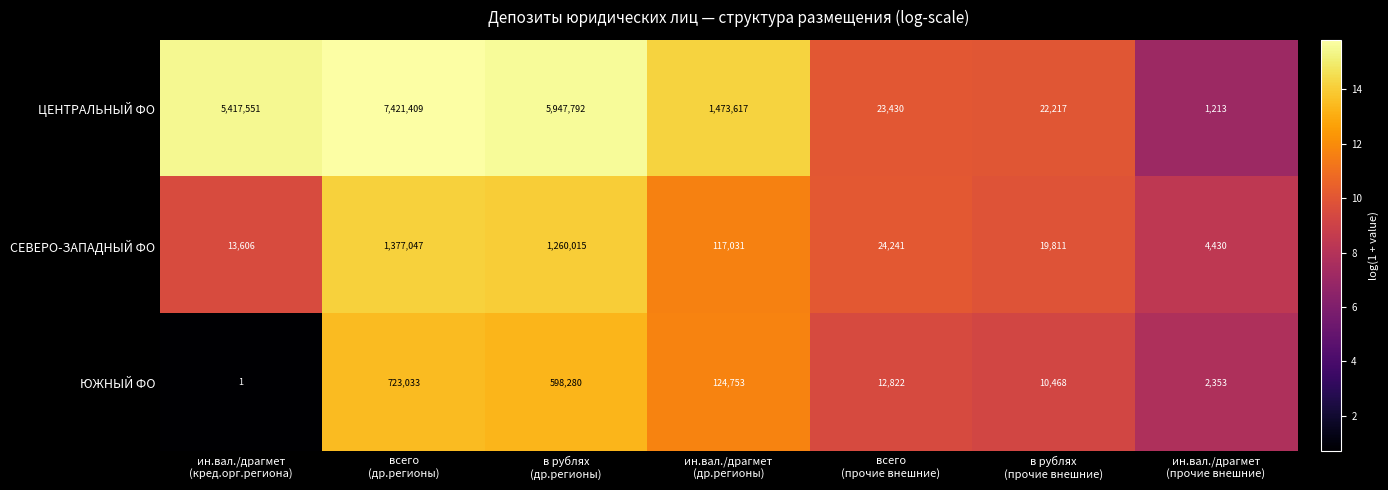

What is the lowest value of the СЕВЕРО-ЗАПАДНЫЙ ФО series?

4430